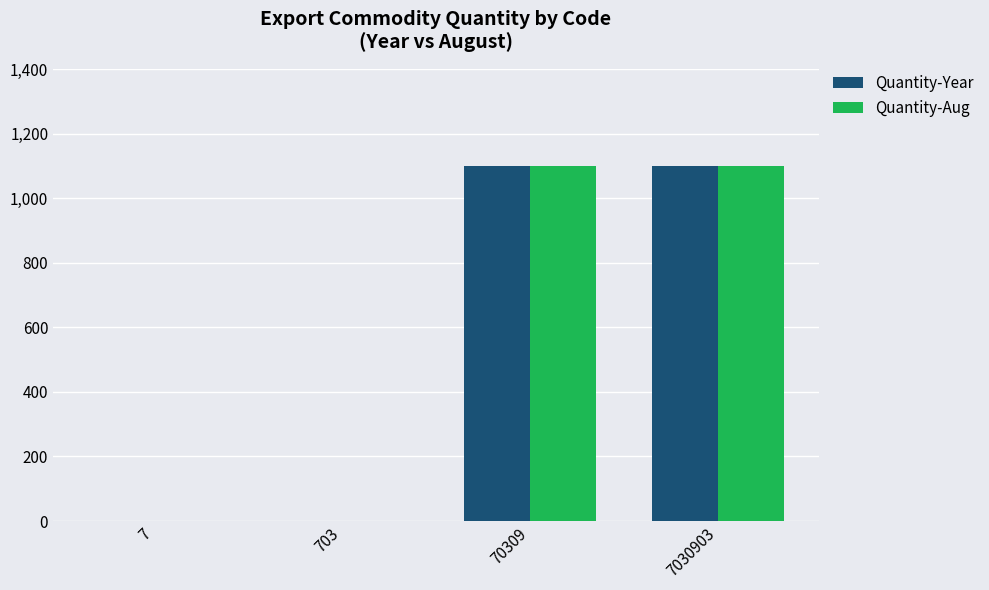

Reading left to right, list all the values displayed in this chart.

Quantity-Year: 0	0	1100	1100
Quantity-Aug: 0	0	1100	1100